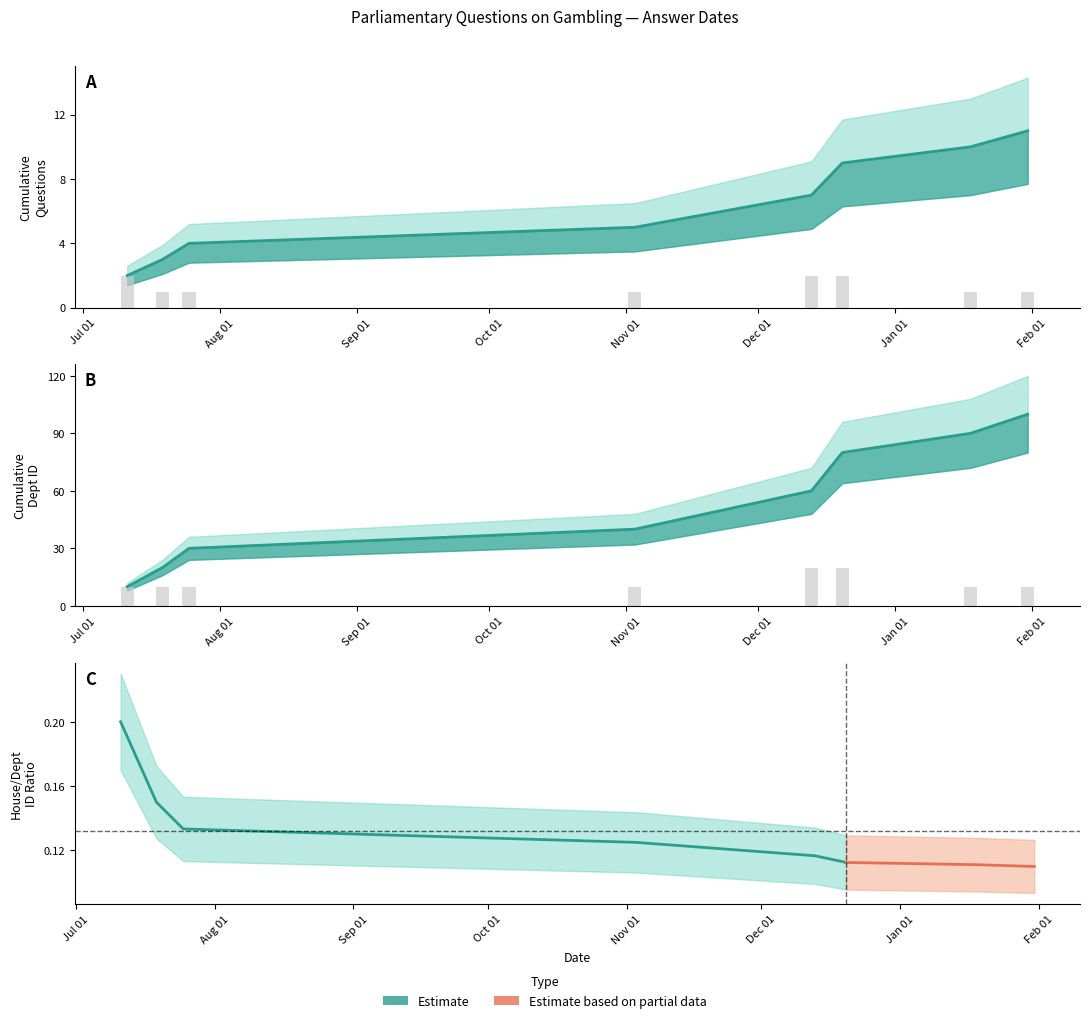

List the labels in order of value, largest first.

Nov 01, Dec 01, Jul 01, Aug 01, Sep 01, Oct 01, Jan 01, Feb 01